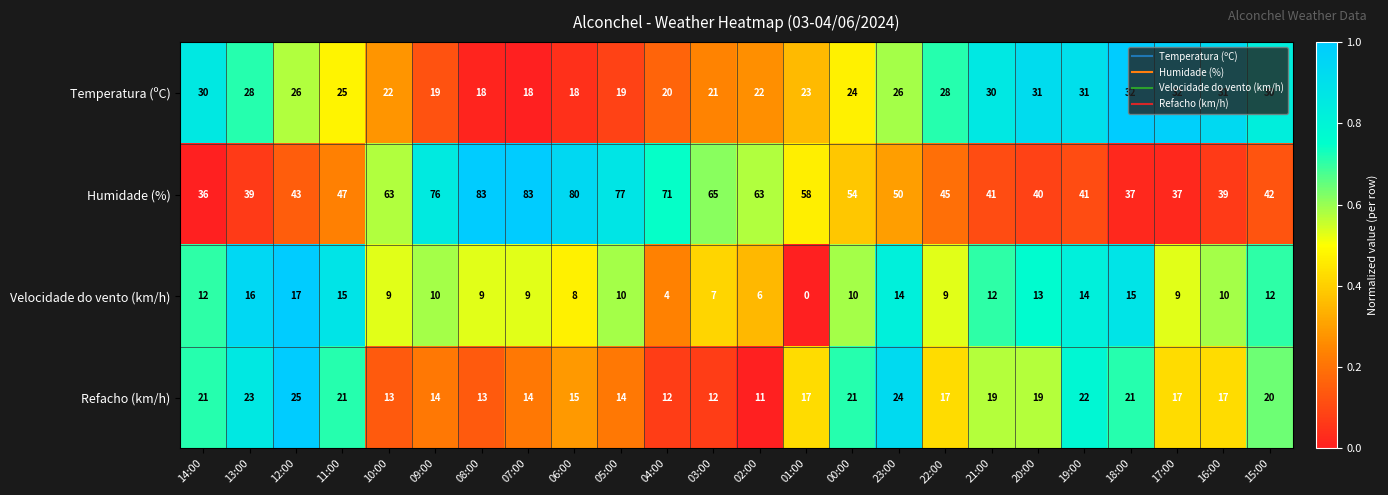

At which category is the sum across all series the highest?

07:00